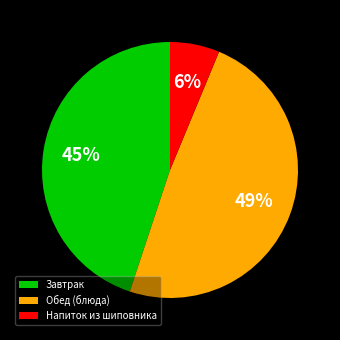

Does Обед (блюда) represent more than half of the total?

No